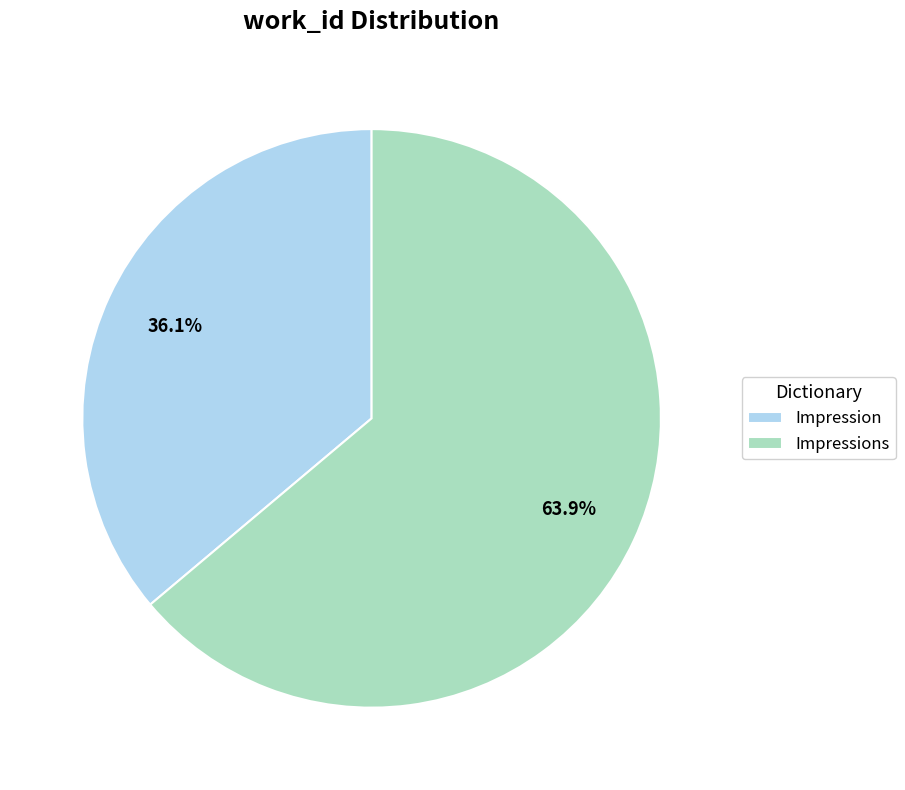

To the nearest percent, what is the difference between the Impressions and Impression slice percentages?

28%